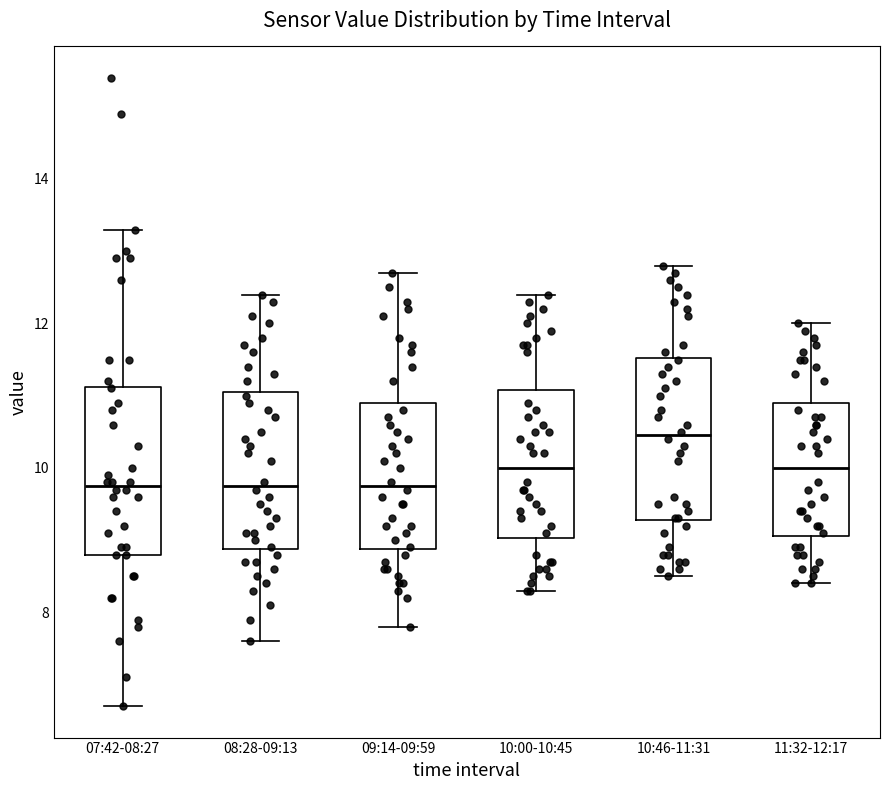

Which box's median line is the highest?

10:46-11:31